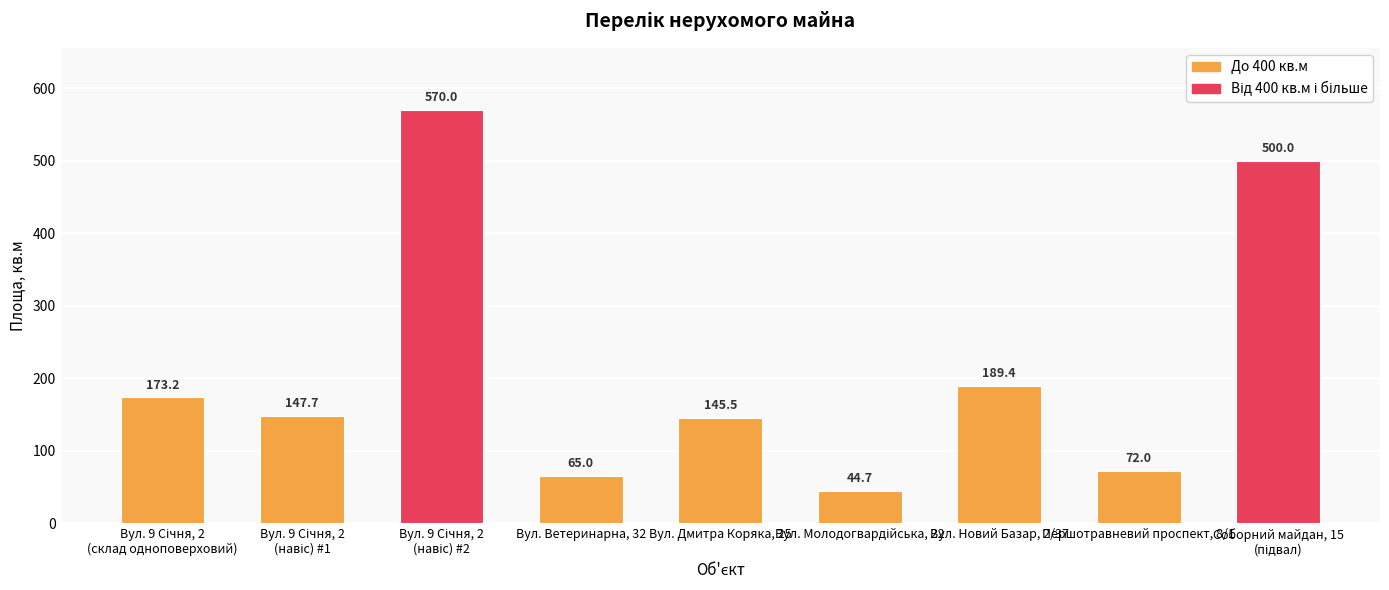

Count the number of values greater than 147.

5